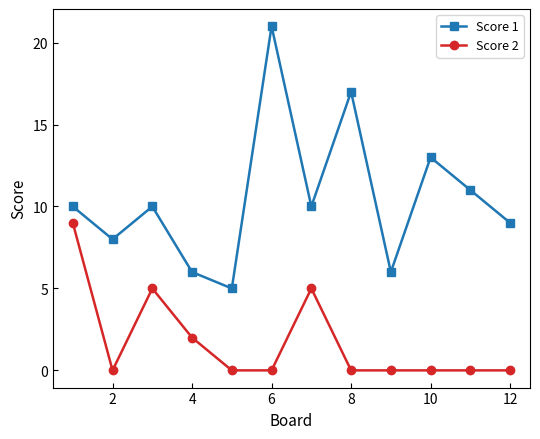

Count the number of data series in this chart.

2